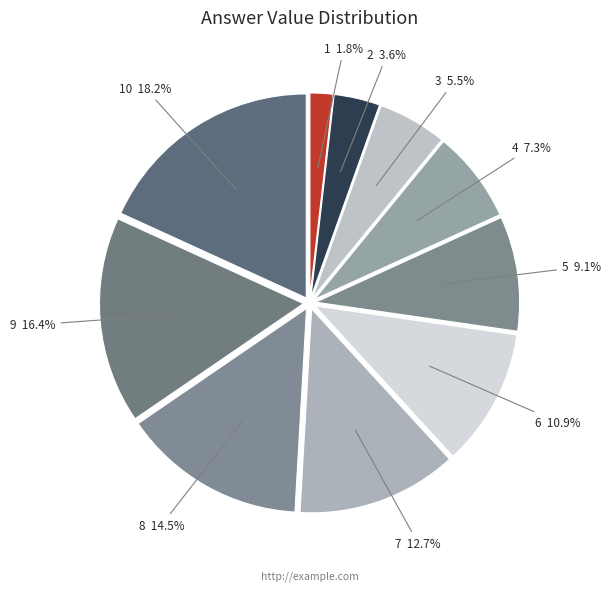

Is there any slice that represents more than half of the pie?

No